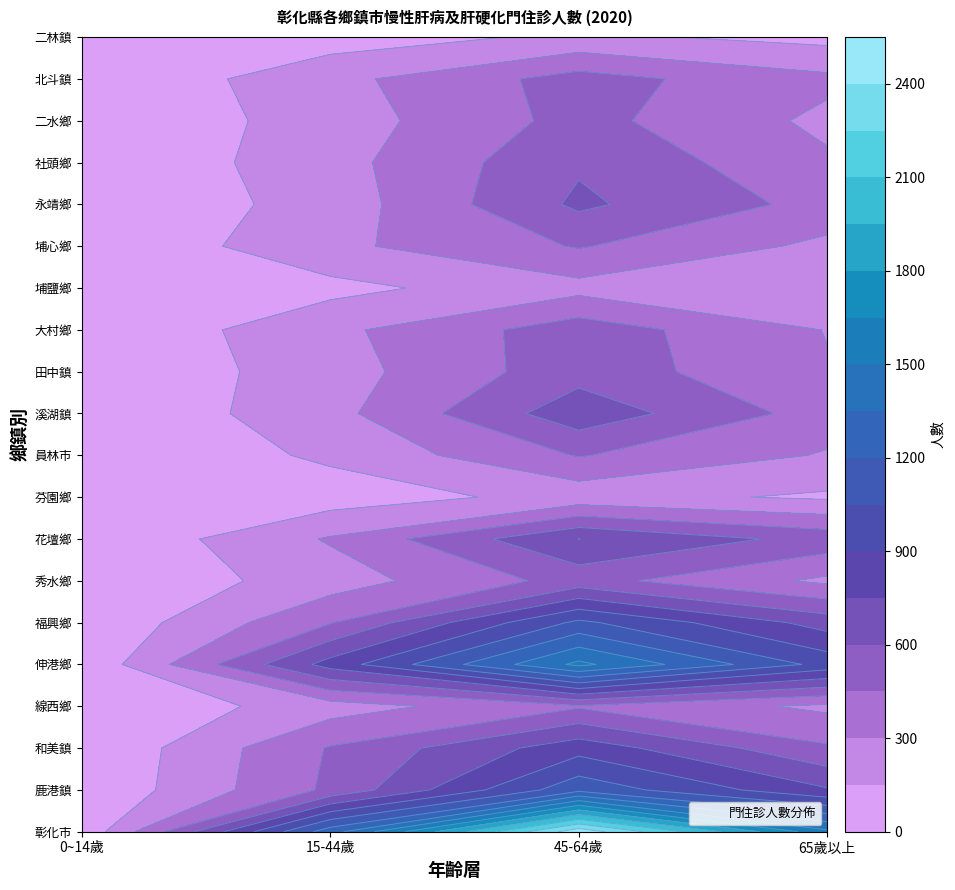

Reading left to right, extract all data points from this chart.

彰化市: 0~14歲=32	15-44歲=1285	45-64歲=2502	65歲以上=1536
鹿港鎮: 0~14歲=11	15-44歲=479	45-64歲=1154	65歲以上=765
和美鎮: 0~14歲=2	15-44歲=462	45-64歲=840	65歲以上=471
線西鄉: 0~14歲=9	15-44歲=229	45-64歲=432	65歲以上=267
伸港鄉: 0~14歲=22	15-44歲=809	45-64歲=1538	65歲以上=994
福興鄉: 0~14歲=11	15-44歲=441	45-64歲=1084	65歲以上=685
秀水鄉: 0~14歲=8	15-44歲=226	45-64歲=508	65歲以上=268
花壇鄉: 0~14歲=1	15-44歲=315	45-64歲=751	65歲以上=545
芬園鄉: 0~14歲=0	15-44歲=74	45-64歲=202	65歲以上=127
員林市: 0~14歲=1	15-44歲=178	45-64歲=459	65歲以上=286
溪湖鎮: 0~14歲=2	15-44歲=250	45-64歲=694	65歲以上=383
田中鎮: 0~14歲=7	15-44歲=232	45-64歲=540	65歲以上=311
大村鄉: 0~14歲=4	15-44歲=262	45-64歲=532	65歲以上=294
埔鹽鄉: 0~14歲=1	15-44歲=106	45-64歲=250	65歲以上=208
埔心鄉: 0~14歲=1	15-44歲=264	45-64歲=461	65歲以上=264
永靖鄉: 0~14歲=5	15-44歲=214	45-64歲=629	65歲以上=398
社頭鄉: 0~14歲=2	15-44歲=243	45-64歲=579	65歲以上=324
二水鄉: 0~14歲=6	15-44歲=221	45-64歲=501	65歲以上=264
北斗鎮: 0~14歲=4	15-44歲=253	45-64歲=511	65歲以上=335
二林鎮: 0~14歲=0	15-44歲=78	45-64歲=180	65歲以上=103